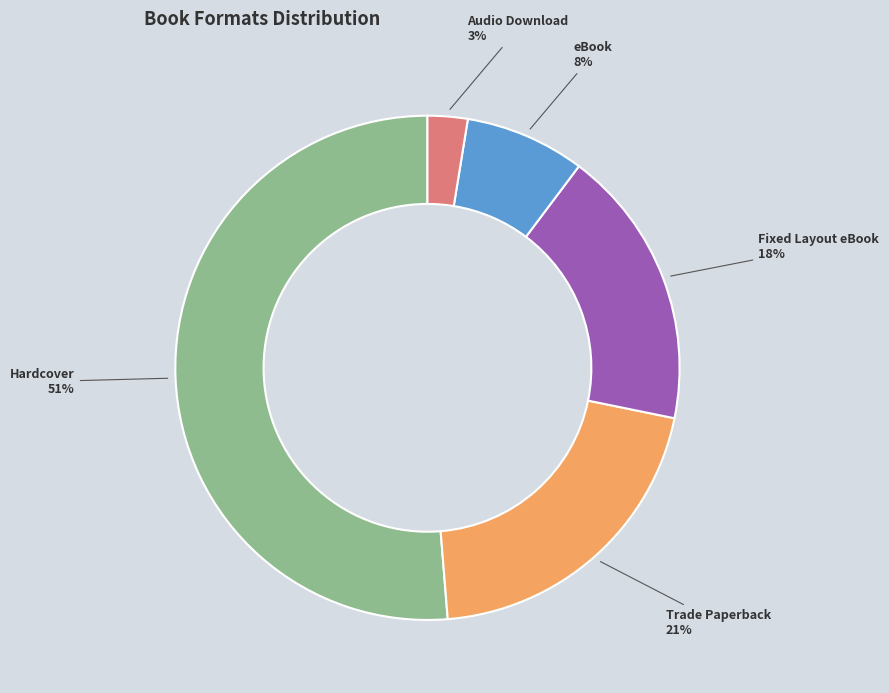

To the nearest percent, what is the difference between the Fixed Layout eBook and Trade Paperback slice percentages?

3%